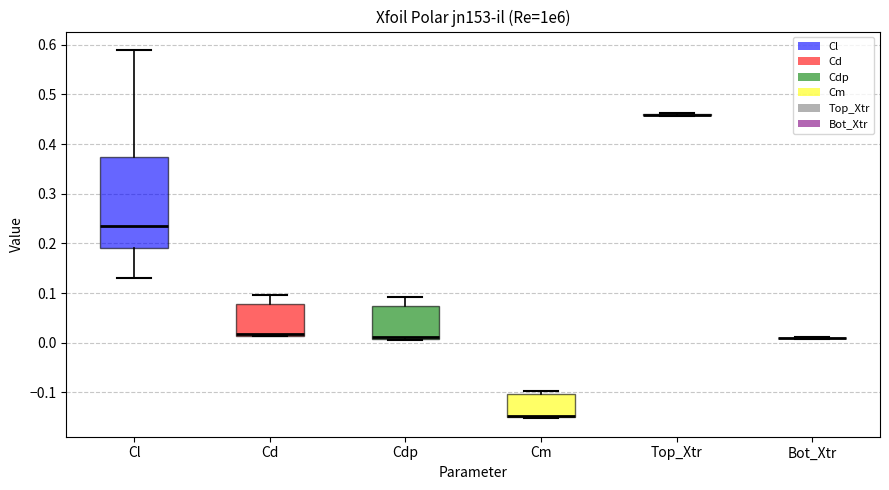

Reading left to right, read every box against the y-axis: the position of its median line, the range the box covers, and the ends of its whiskers. The values are not printed on the chart, so give them approximately, as read against the axis.

Cl: median 0.24, box 0.19 to 0.37, whiskers 0.13 to 0.59
Cd: median 0.02, box 0.01 to 0.08, whiskers 0.01 to 0.10
Cdp: median 0.01 (just above the box's lower edge), box 0.01 to 0.07, whiskers 0.01 to 0.09
Cm: median -0.15 (drawn on the box's lower edge), box -0.15 to -0.10, whiskers -0.15 to -0.10 (just above the box's upper edge)
Top_Xtr: box collapsed to a line at 0.46, whiskers 0.46 to 0.46
Bot_Xtr: box collapsed to a line at 0.01, whiskers 0.01 to 0.01